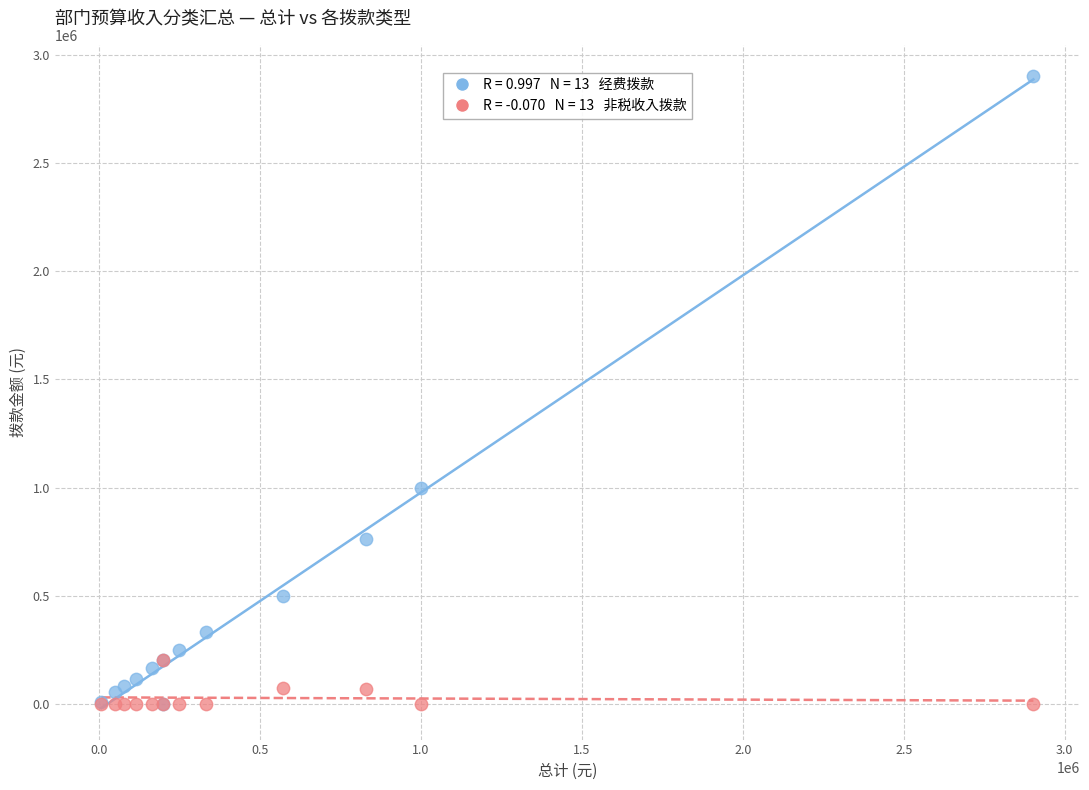

Across all series, what Y value is closest to 1451327?

1000000.0